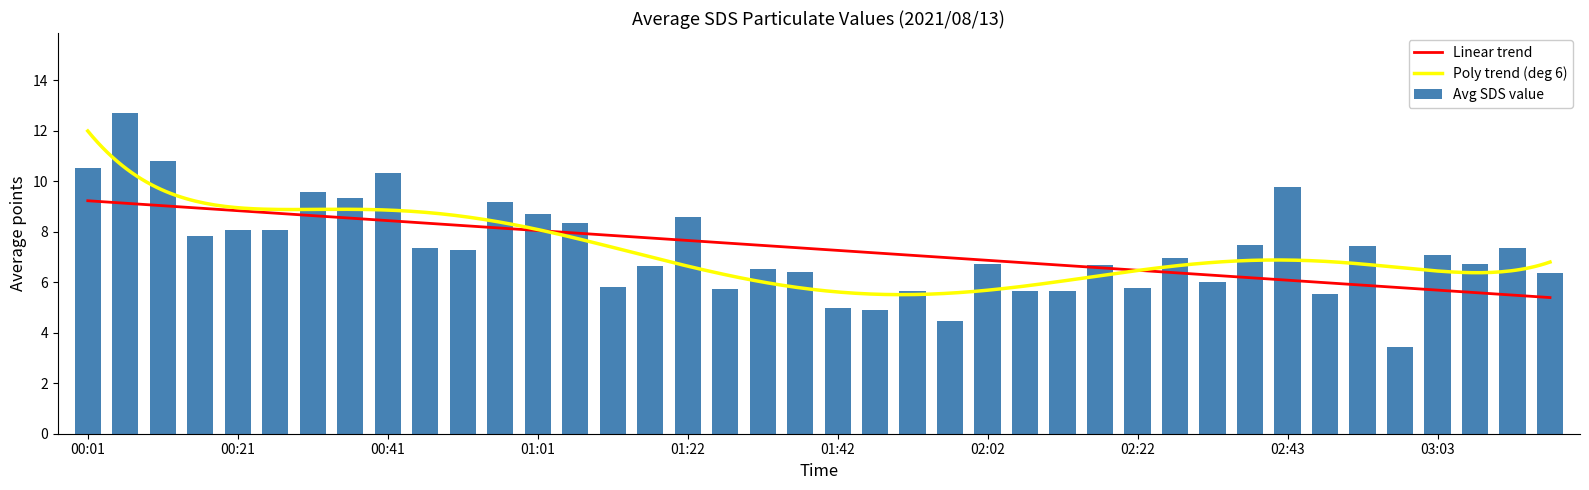

What is the maximum value for Poly trend (deg 6)?

12.0